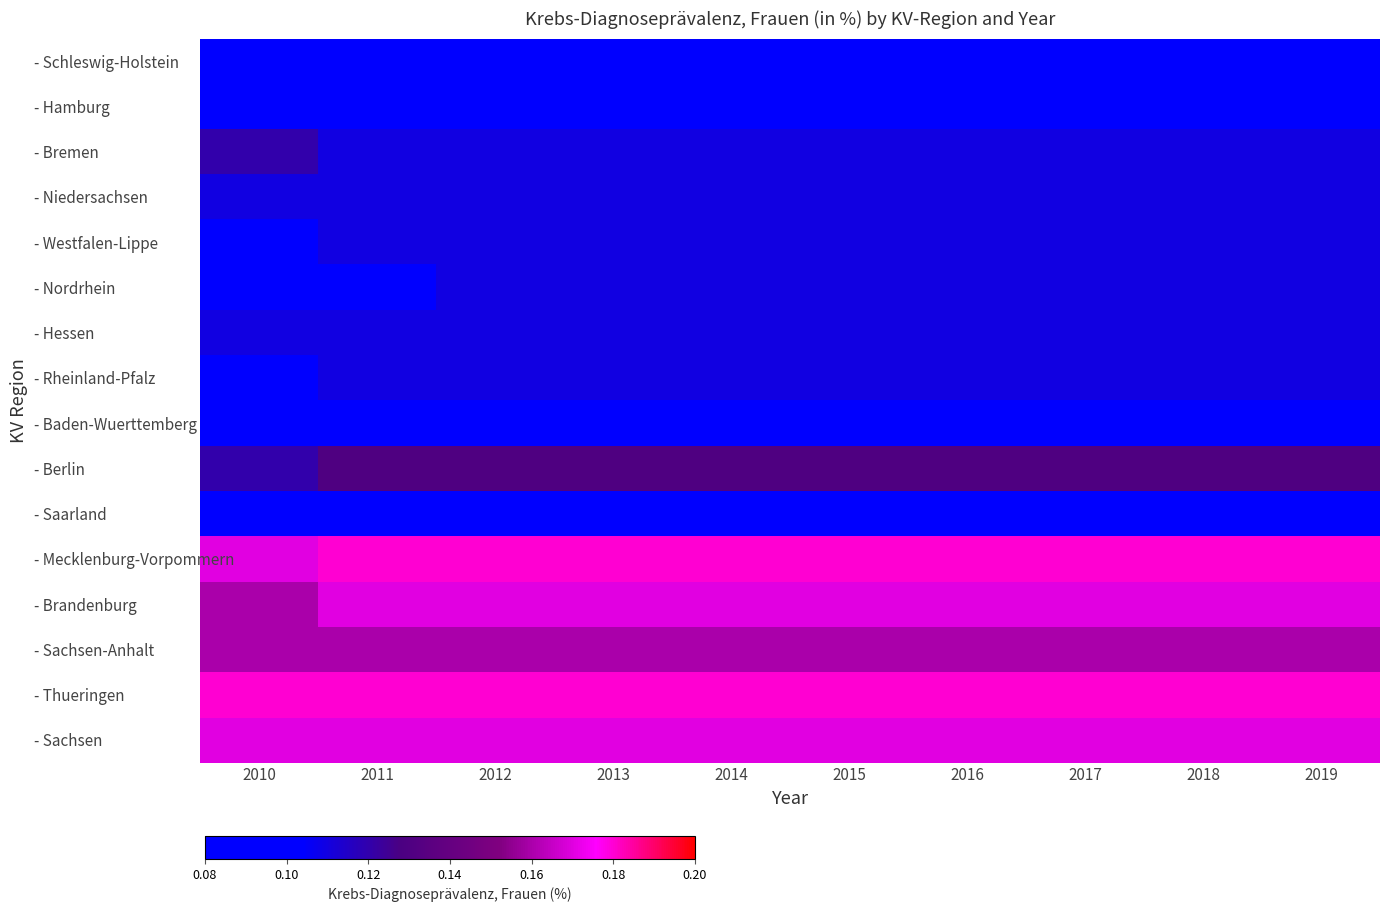

Reading left to right, extract all data points from this chart.

- Schleswig-Holstein: 2010=0.1	2011=0.1	2012=0.1	2013=0.1	2014=0.1	2015=0.1	2016=0.1	2017=0.1	2018=0.1	2019=0.1
- Hamburg: 2010=0.1	2011=0.1	2012=0.1	2013=0.1	2014=0.1	2015=0.1	2016=0.1	2017=0.1	2018=0.1	2019=0.1
- Bremen: 2010=0.1	2011=0.1	2012=0.1	2013=0.1	2014=0.1	2015=0.1	2016=0.1	2017=0.1	2018=0.1	2019=0.1
- Niedersachsen: 2010=0.1	2011=0.1	2012=0.1	2013=0.1	2014=0.1	2015=0.1	2016=0.1	2017=0.1	2018=0.1	2019=0.1
- Westfalen-Lippe: 2010=0.1	2011=0.1	2012=0.1	2013=0.1	2014=0.1	2015=0.1	2016=0.1	2017=0.1	2018=0.1	2019=0.1
- Nordrhein: 2010=0.1	2011=0.1	2012=0.1	2013=0.1	2014=0.1	2015=0.1	2016=0.1	2017=0.1	2018=0.1	2019=0.1
- Hessen: 2010=0.1	2011=0.1	2012=0.1	2013=0.1	2014=0.1	2015=0.1	2016=0.1	2017=0.1	2018=0.1	2019=0.1
- Rheinland-Pfalz: 2010=0.1	2011=0.1	2012=0.1	2013=0.1	2014=0.1	2015=0.1	2016=0.1	2017=0.1	2018=0.1	2019=0.1
- Baden-Wuerttemberg: 2010=0.1	2011=0.1	2012=0.1	2013=0.1	2014=0.1	2015=0.1	2016=0.1	2017=0.1	2018=0.1	2019=0.1
- Berlin: 2010=0.1	2011=0.1	2012=0.1	2013=0.1	2014=0.1	2015=0.1	2016=0.1	2017=0.1	2018=0.1	2019=0.1
- Saarland: 2010=0.1	2011=0.1	2012=0.1	2013=0.1	2014=0.1	2015=0.1	2016=0.1	2017=0.1	2018=0.1	2019=0.1
- Mecklenburg-Vorpommern: 2010=0.2	2011=0.2	2012=0.2	2013=0.2	2014=0.2	2015=0.2	2016=0.2	2017=0.2	2018=0.2	2019=0.2
- Brandenburg: 2010=0.2	2011=0.2	2012=0.2	2013=0.2	2014=0.2	2015=0.2	2016=0.2	2017=0.2	2018=0.2	2019=0.2
- Sachsen-Anhalt: 2010=0.2	2011=0.2	2012=0.2	2013=0.2	2014=0.2	2015=0.2	2016=0.2	2017=0.2	2018=0.2	2019=0.2
- Thueringen: 2010=0.2	2011=0.2	2012=0.2	2013=0.2	2014=0.2	2015=0.2	2016=0.2	2017=0.2	2018=0.2	2019=0.2
- Sachsen: 2010=0.2	2011=0.2	2012=0.2	2013=0.2	2014=0.2	2015=0.2	2016=0.2	2017=0.2	2018=0.2	2019=0.2